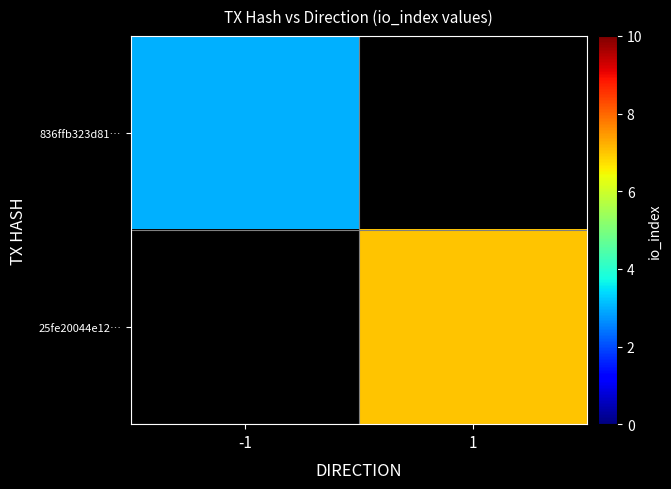

The 25fe20044e12… series shows 9.7 at 1. True or false?

False